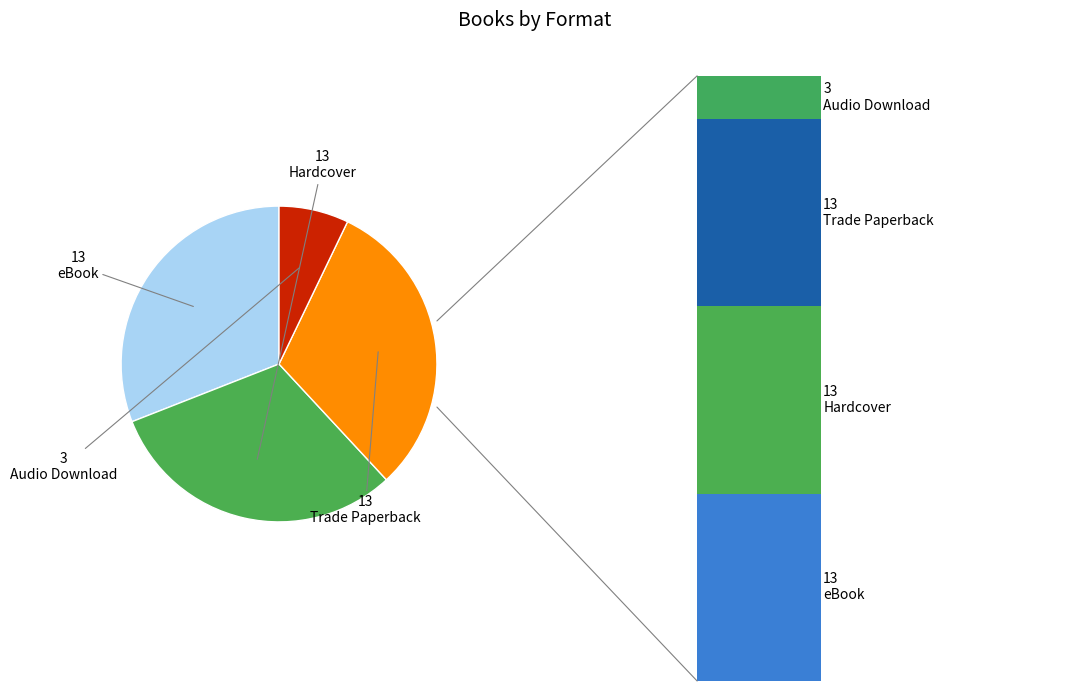

Rank the categories by value from lowest to highest.

Audio Download, eBook, Hardcover, Trade Paperback